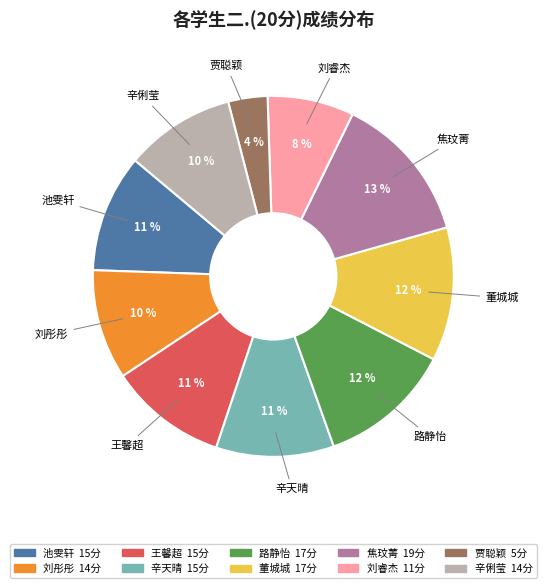

The 路静怡 slice represents 12% of the pie. True or false?

True